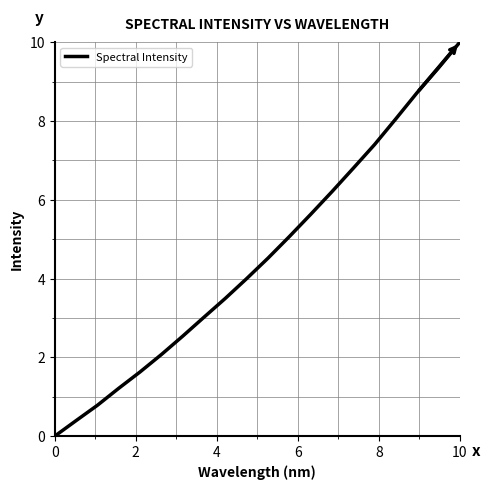

What is the difference between the maximum and minimum values?

10.0